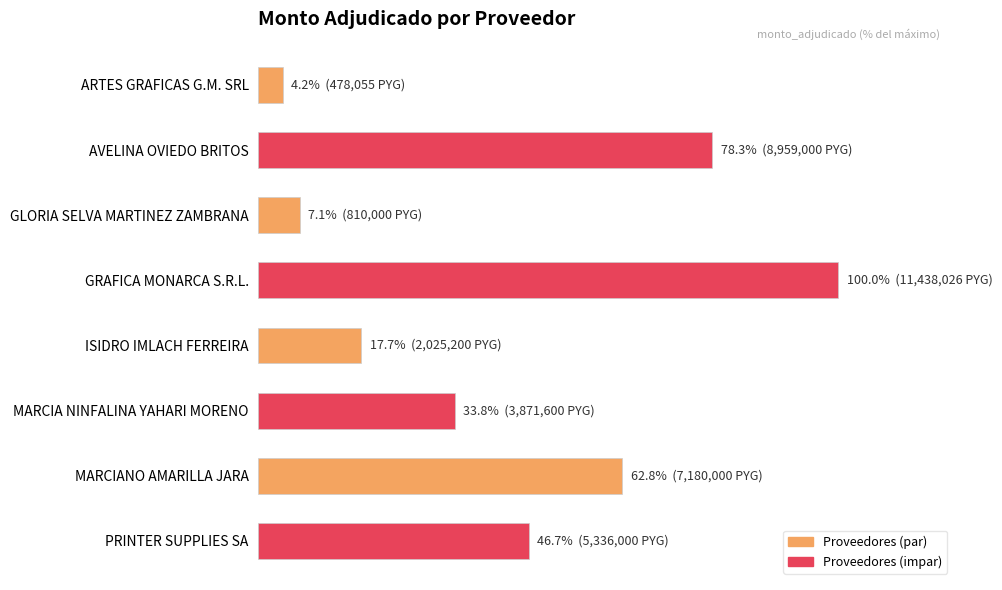

Which label corresponds to the largest value in the chart?

GRAFICA MONARCA S.R.L.